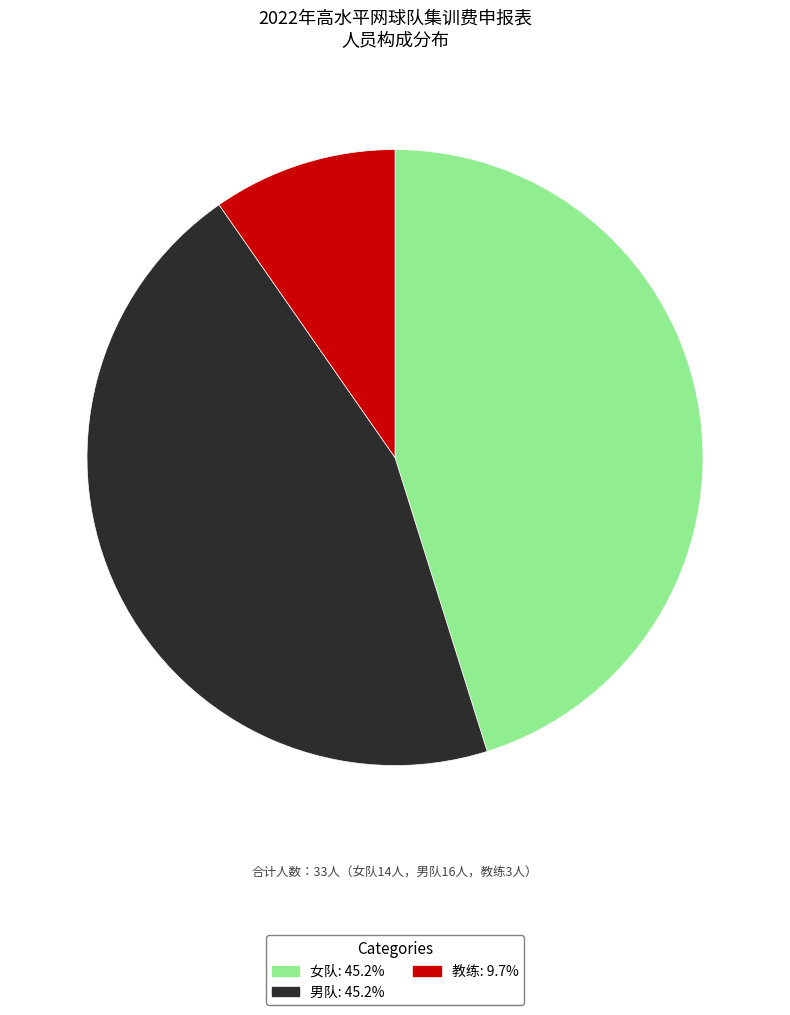

Which category has the smallest portion of the pie?

教练